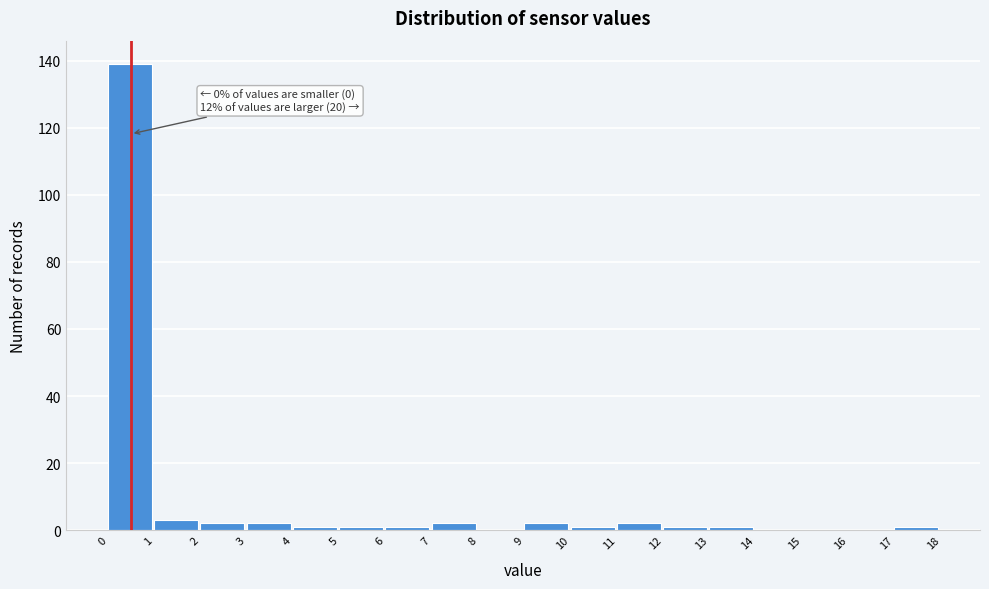

Over which range of the x-axis is the bar tallest?

0 to 1